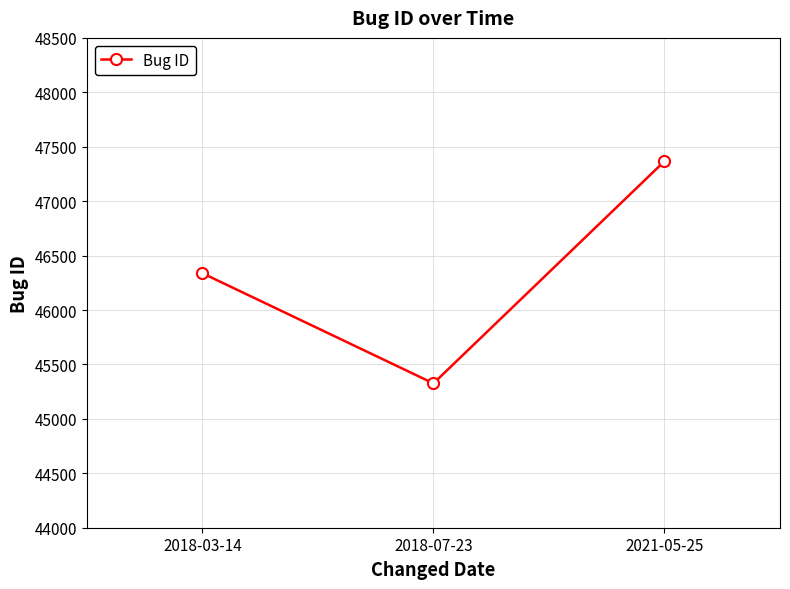

Between 2021-05-25 and 2018-07-23, which is larger?

2021-05-25